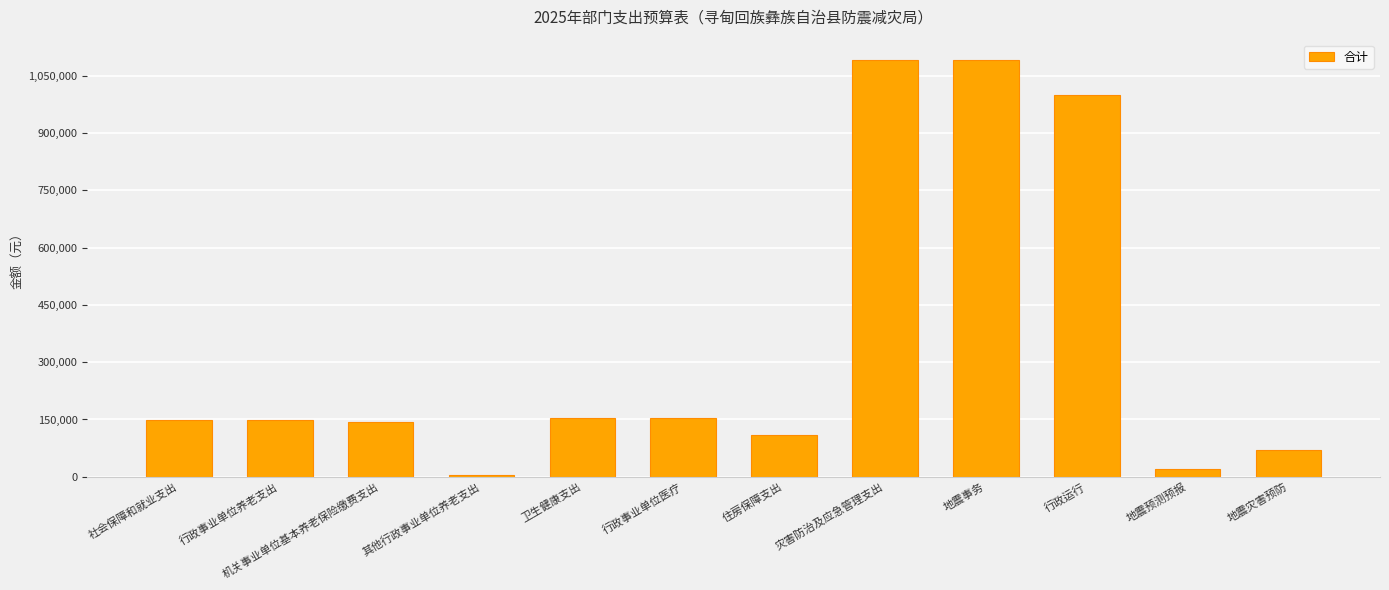

Which has a higher value, 行政事业单位养老支出 or 地震预测预报?

行政事业单位养老支出